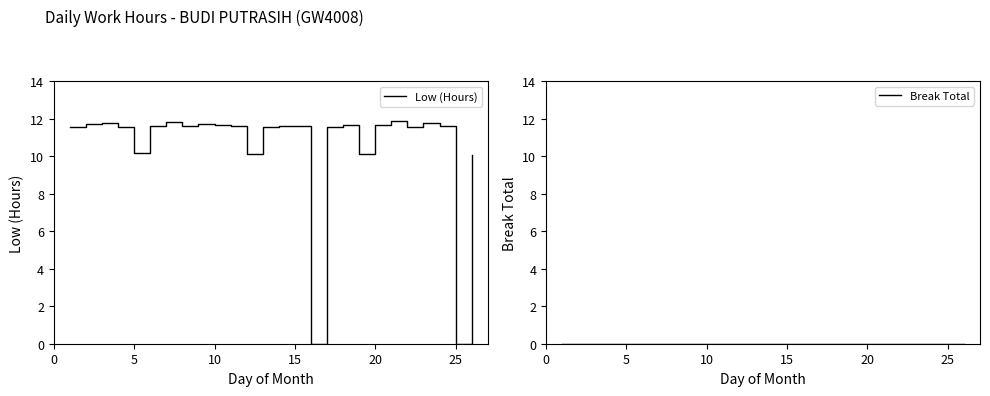

List the series in order of their peak value, highest first.

Low (Hours), Break Total